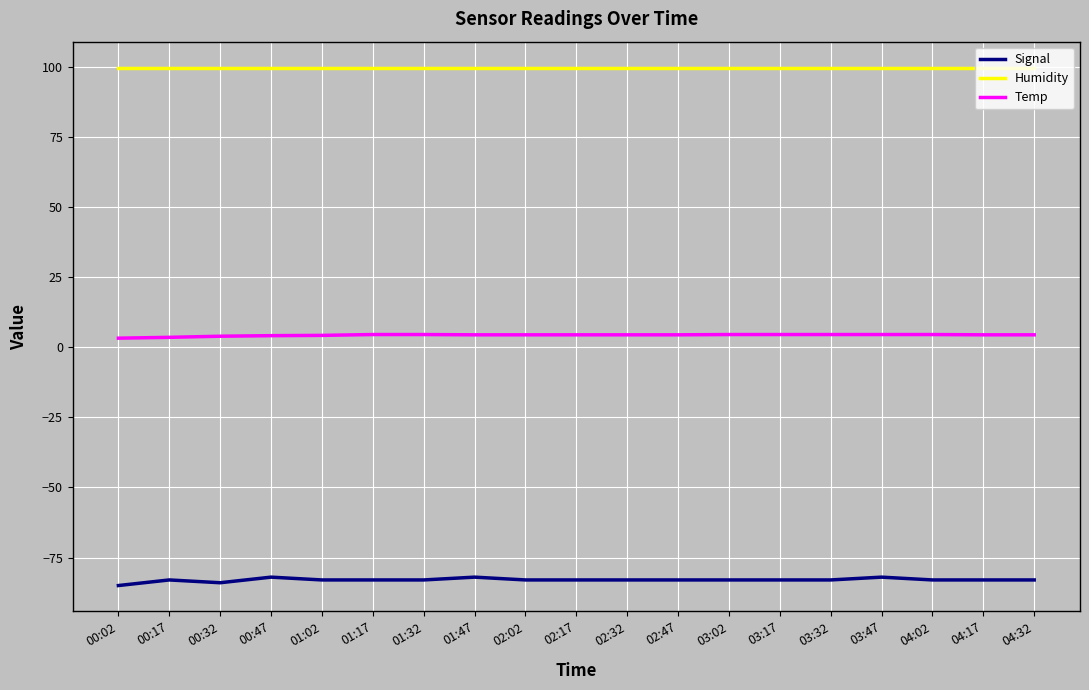

Is the value of Temp at 04:02 greater than the value of Humidity at 04:02?

No